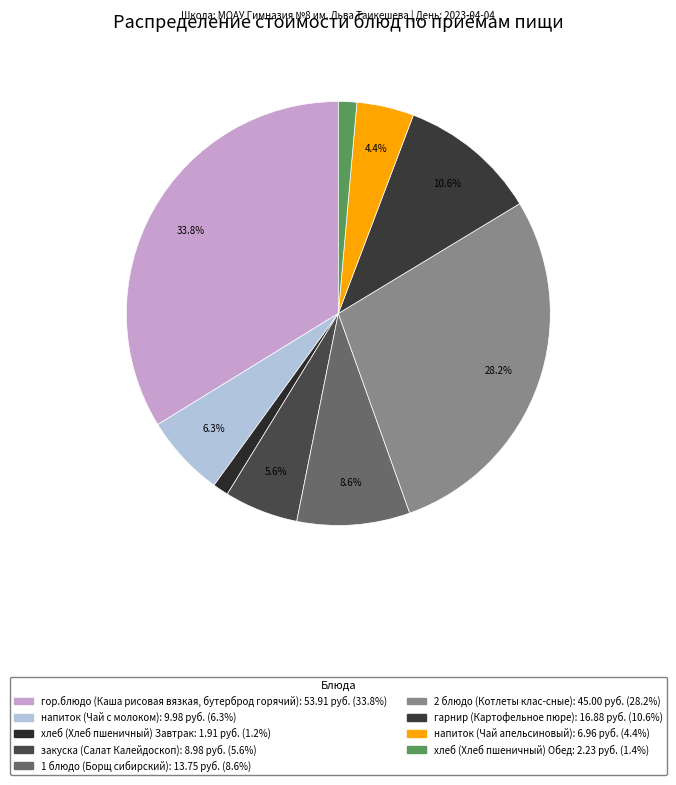

Rank the categories by value from highest to lowest.

гор.блюдо (Каша рисовая вязкая, бутерброд горячий), 2 блюдо (Котлеты клас-сные), гарнир (Картофельное пюре), 1 блюдо (Борщ сибирский), напиток (Чай с молоком), закуска (Салат Калейдоскоп), напиток (Чай апельсиновый), хлеб (Хлеб пшеничный) Обед, хлеб (Хлеб пшеничный) Завтрак